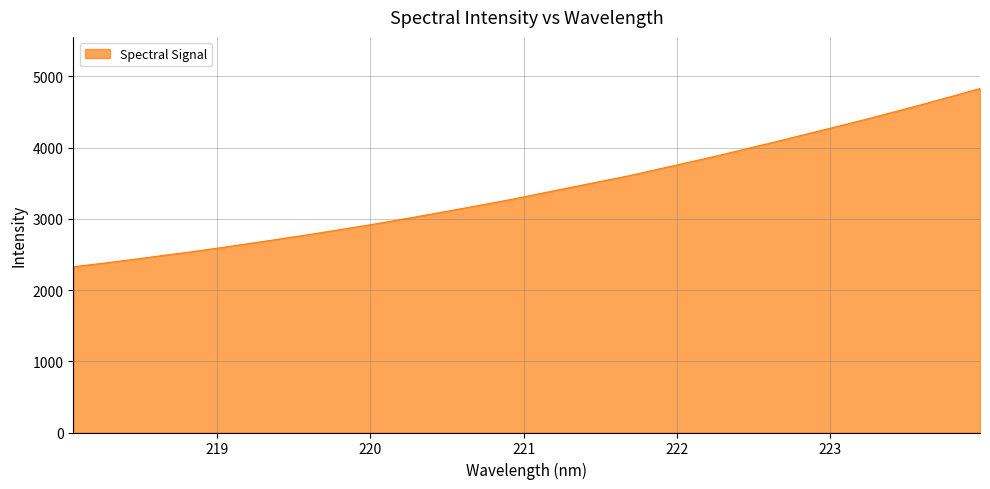

How many distinct data groups are displayed?

1